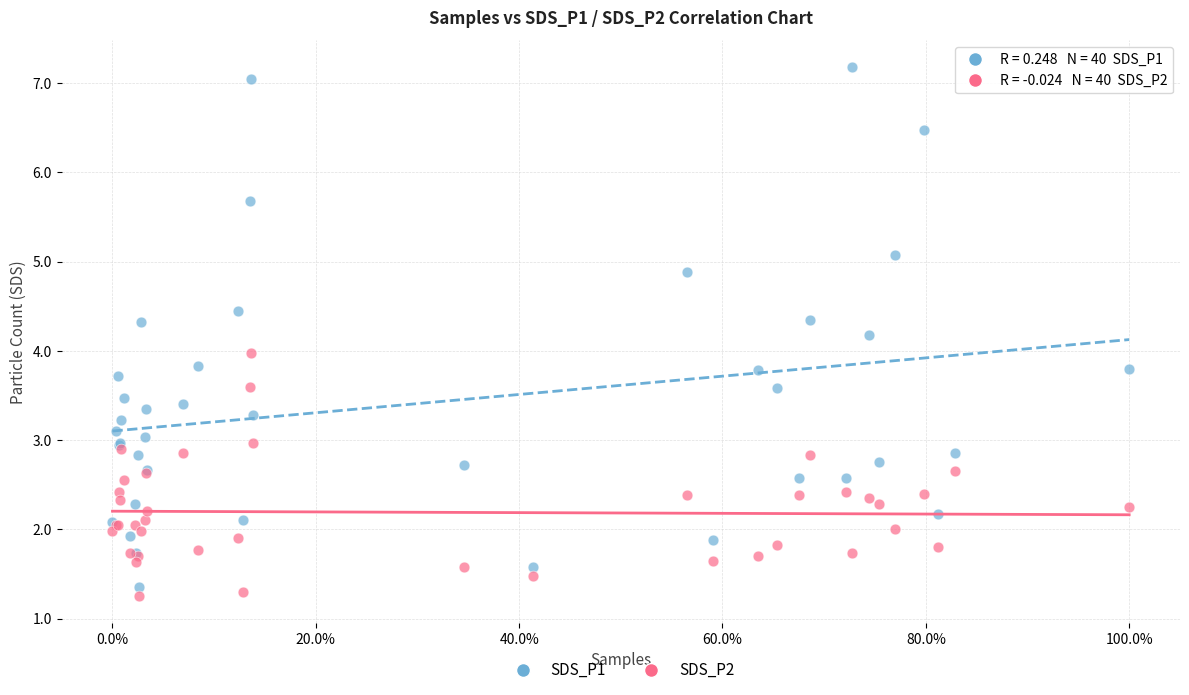

What is the X range (max minus min) for the scatter plot?

100.0